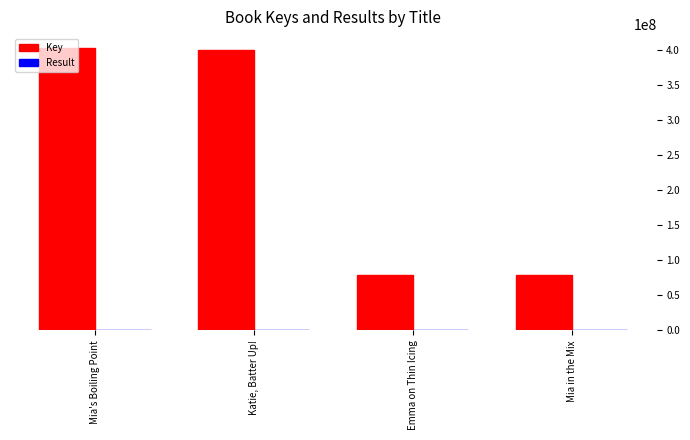

Which series has the widest spread of values?

Key